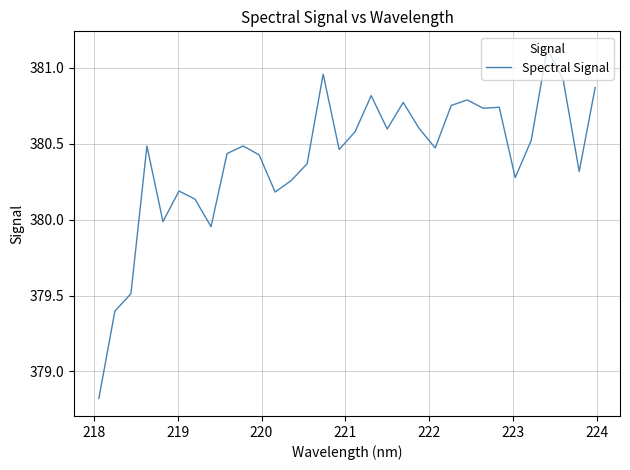

What is the difference between the maximum and minimum values?

2.3